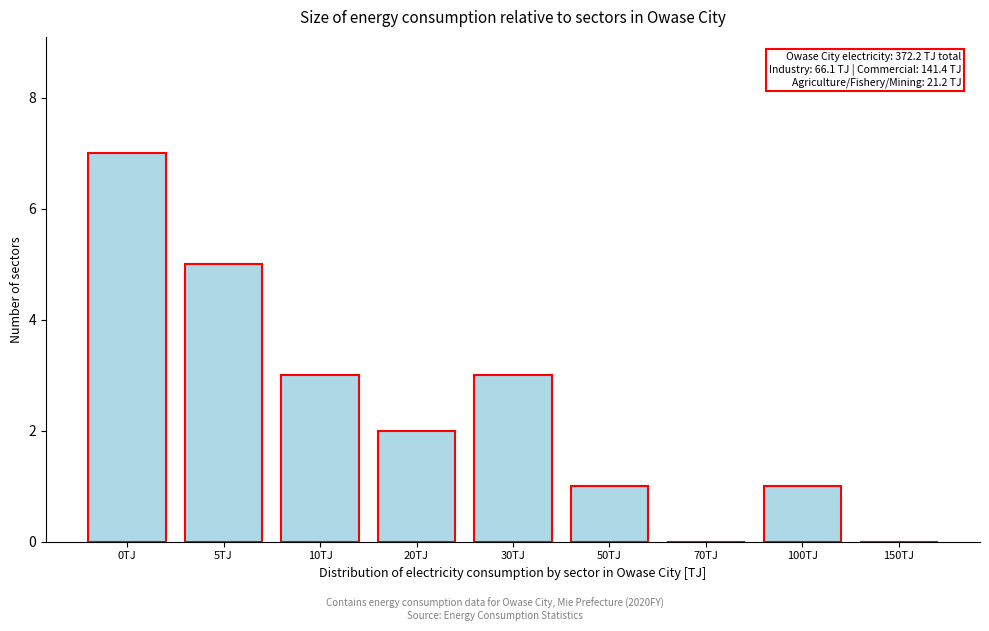

Reading left to right, what are all the values shown in this chart?

0TJ=7	5TJ=5	10TJ=3	20TJ=2	30TJ=3	50TJ=1	70TJ=0	100TJ=1	150TJ=0